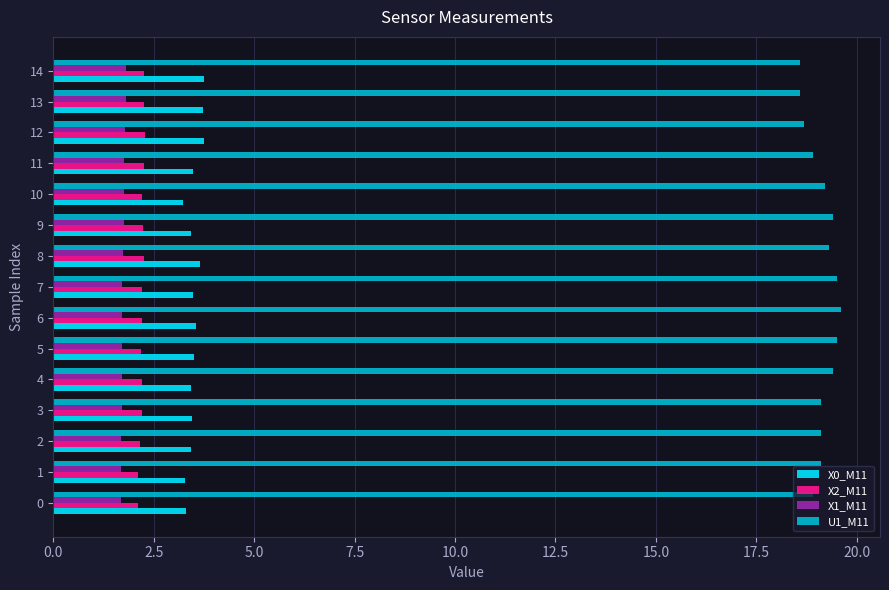

What are all the series names shown in the legend?

X0_M11, X2_M11, X1_M11, U1_M11